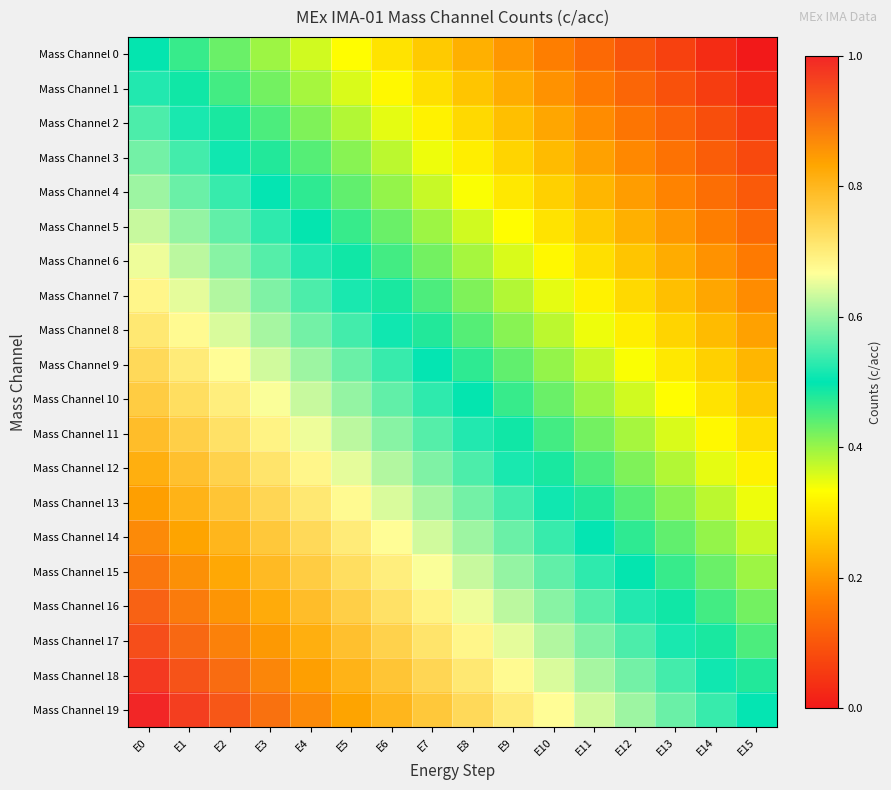

At which category is the sum across all series the highest?

E0